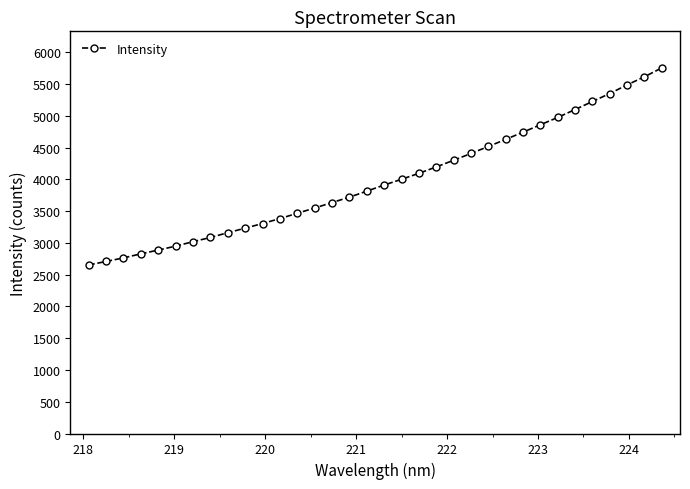

What is the value of the 3rd point from the left?

2763.5